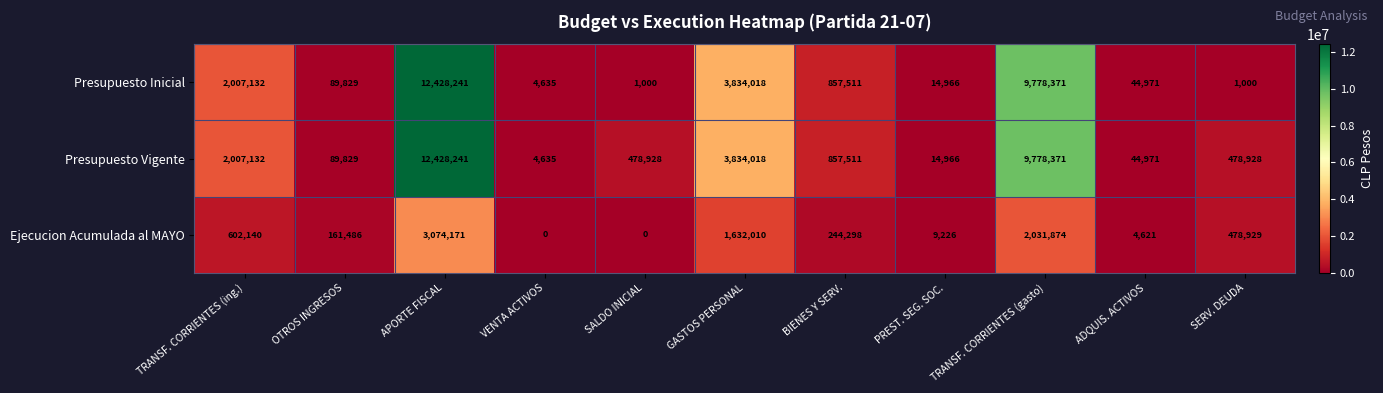

Which series has the largest total across all categories?

Presupuesto Vigente